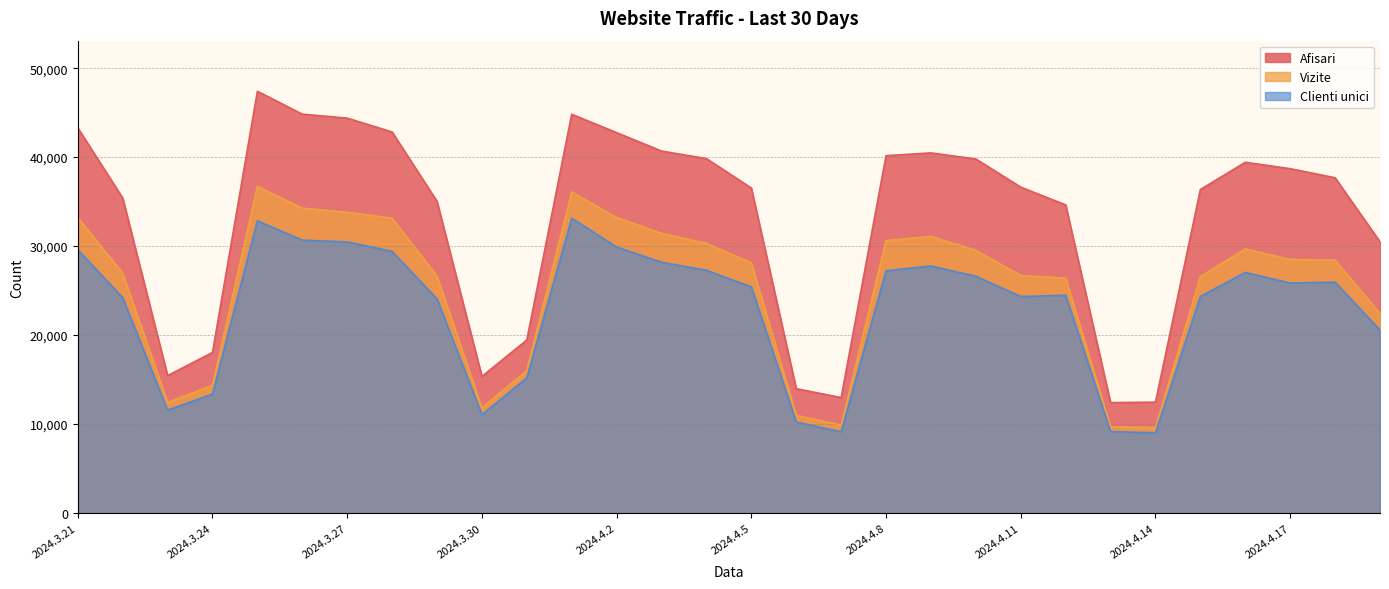

Where is the first local maximum for Vizite?

2024.3.25